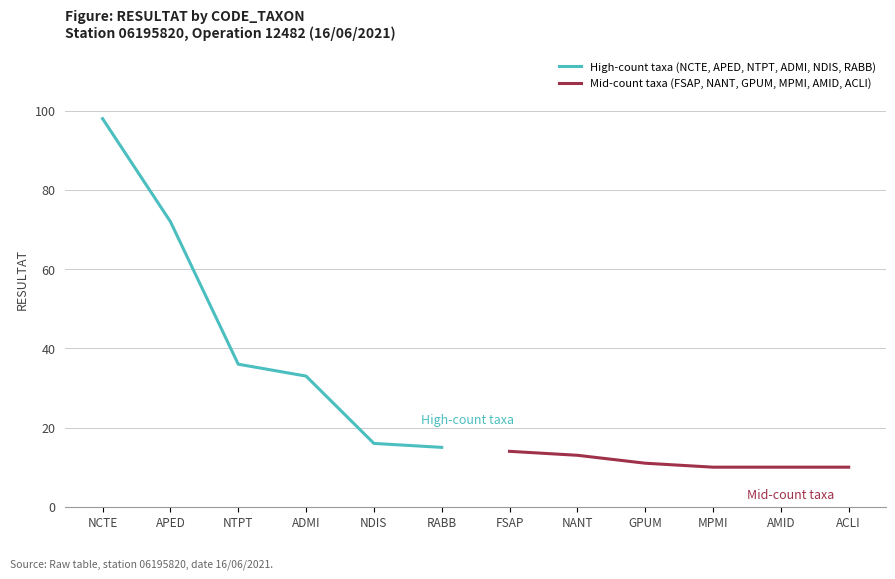

How many values in the Mid-count taxa (FSAP, NANT, GPUM, MPMI, AMID, ACLI) series are below 11?

3